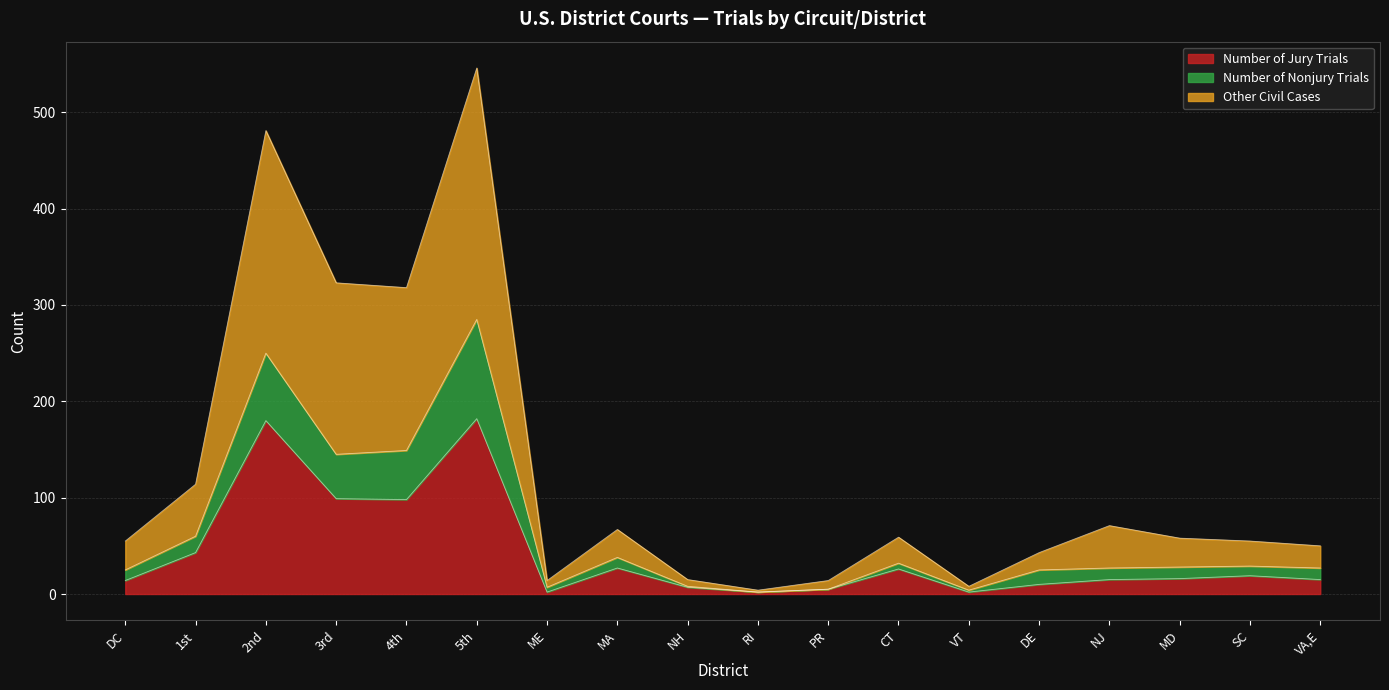

True or false: Other Civil Cases and Number of Jury Trials cross at least once.

False